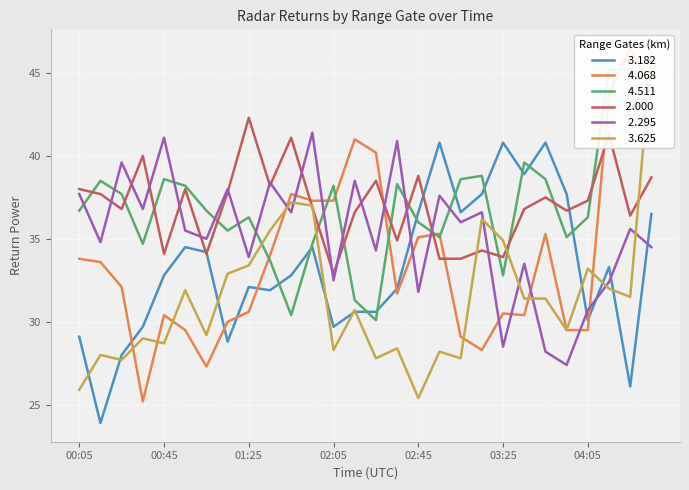

True or false:   3.182 has more than 2 points higher than both neighbors.

True